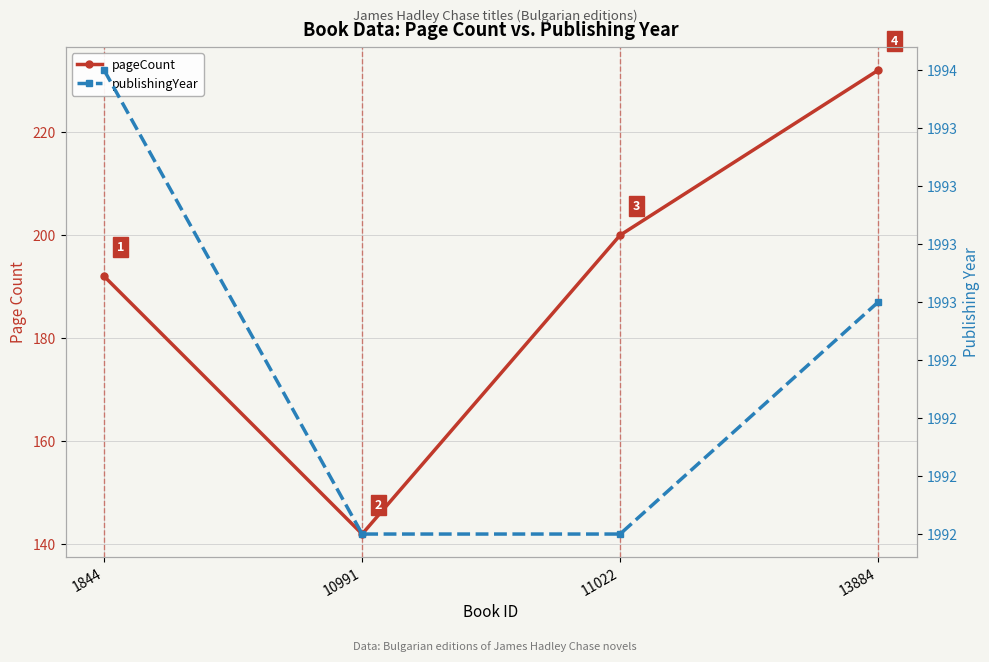

What is the highest value of the publishingYear series?

1994